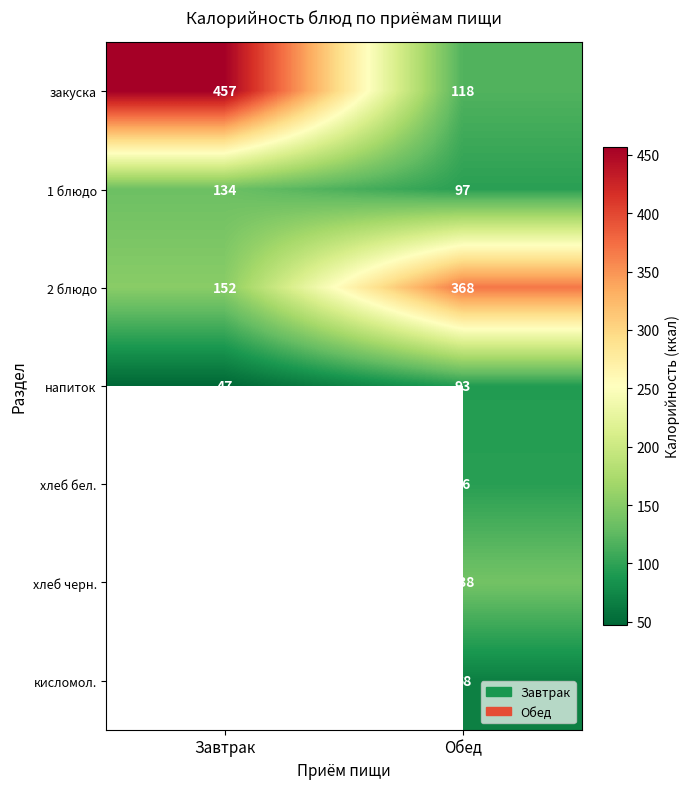

What value does the 2 блюдо series have at Завтрак?

152